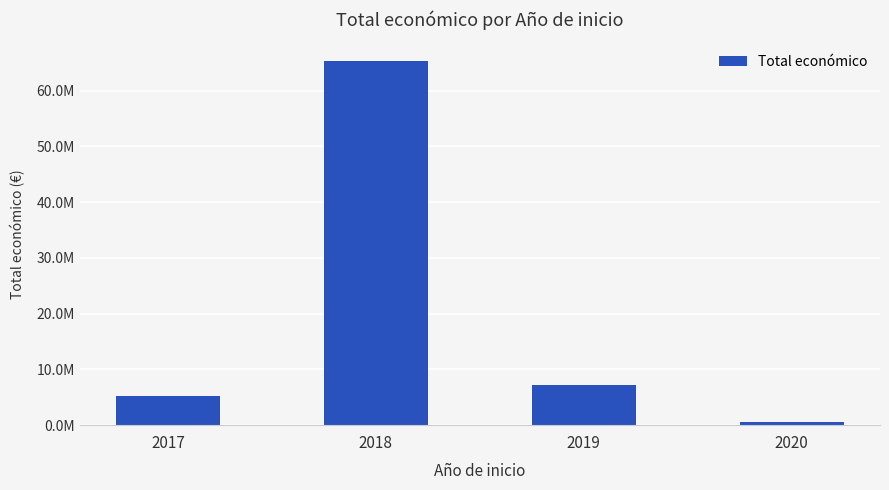

Are the bars horizontal?

No